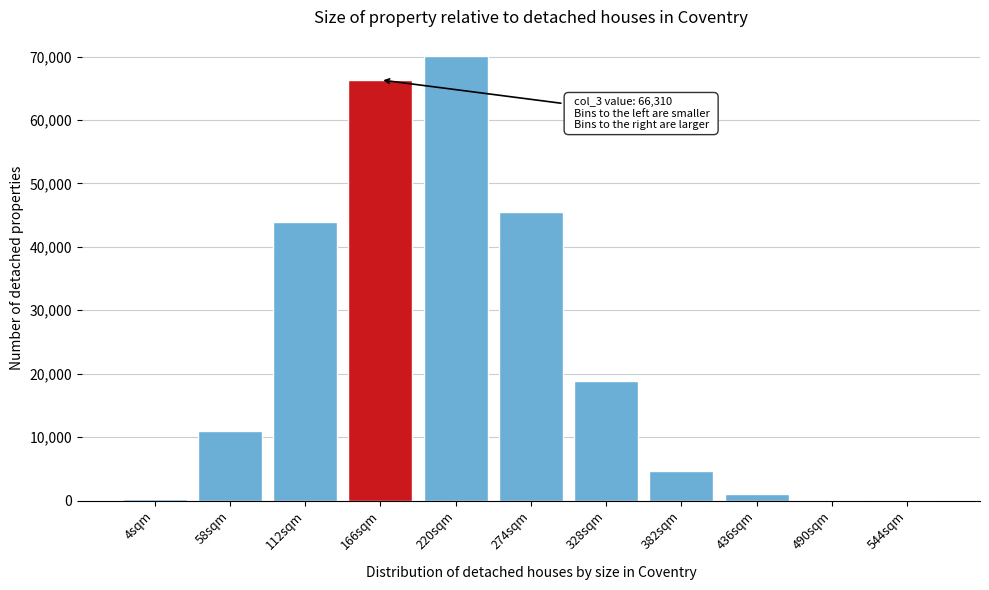

What is the maximum value shown in the chart?

70028